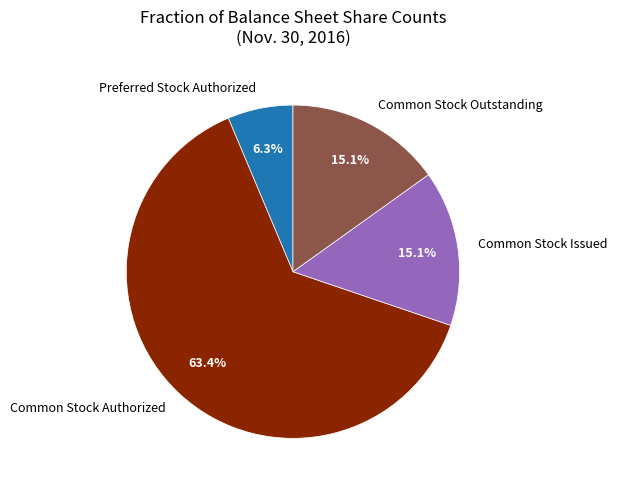

What is the smallest slice in the pie chart?

Preferred Stock Authorized